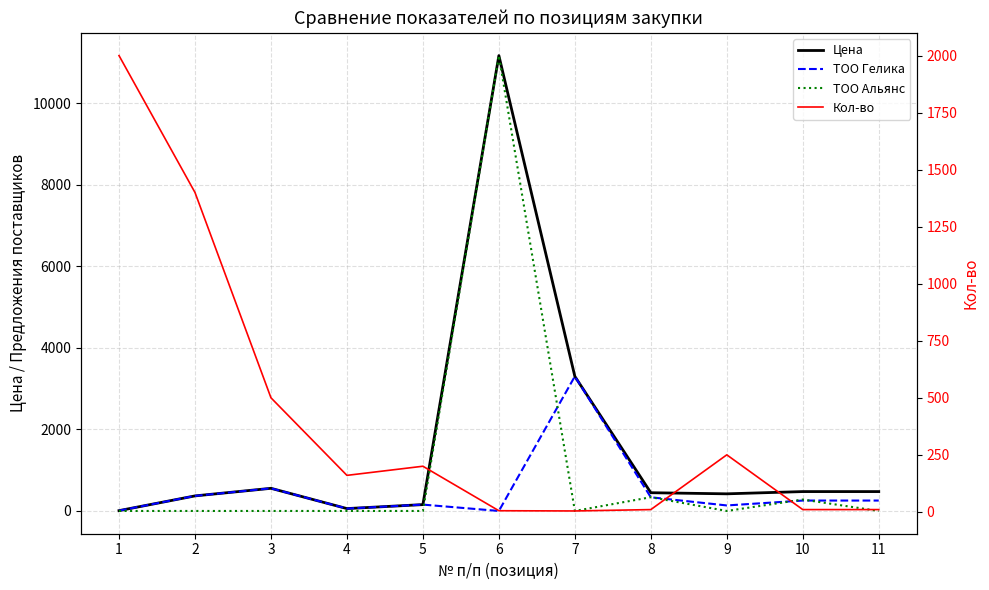

What is the sum of the ТОО Альянс values at 11 and 10?

280.0